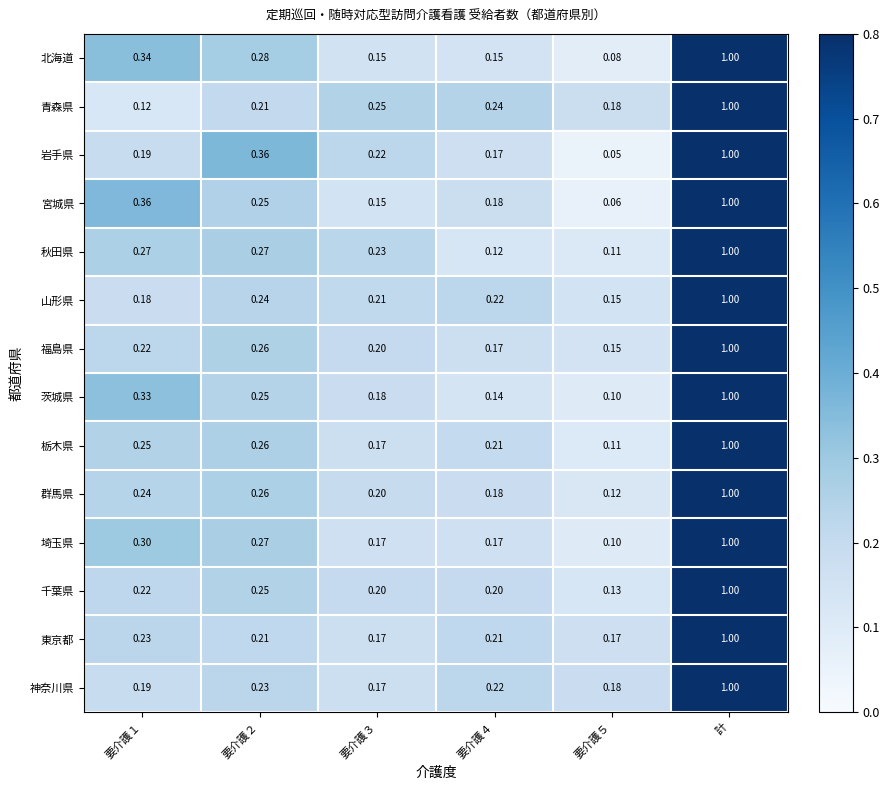

Which label corresponds to the largest value in the chart?

計